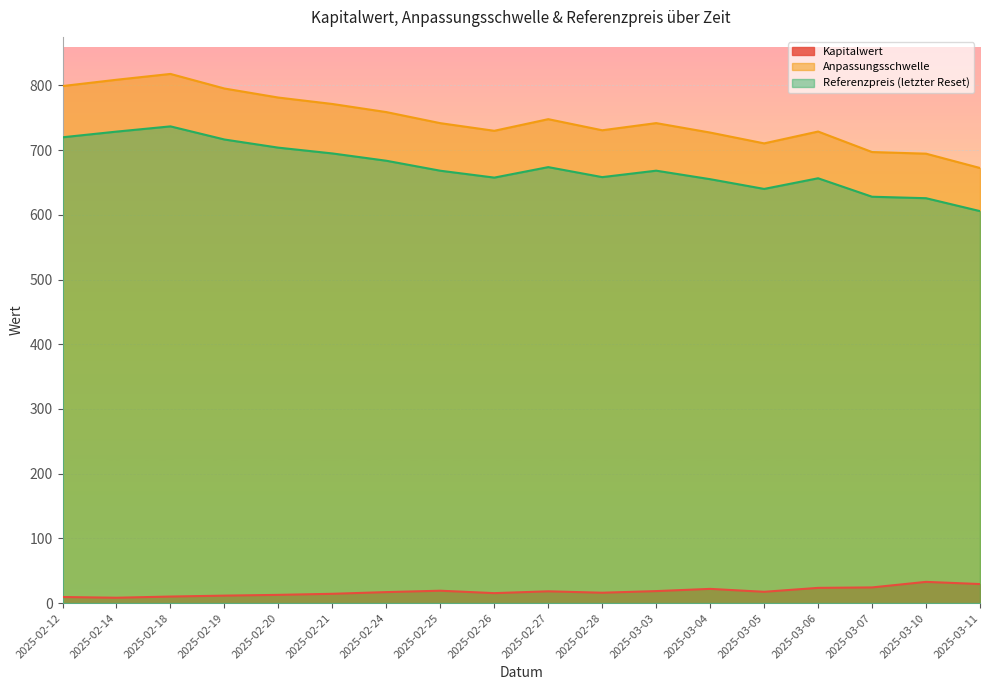

The Kapitalwert series shows 26.9 at 2025-03-05. True or false?

False